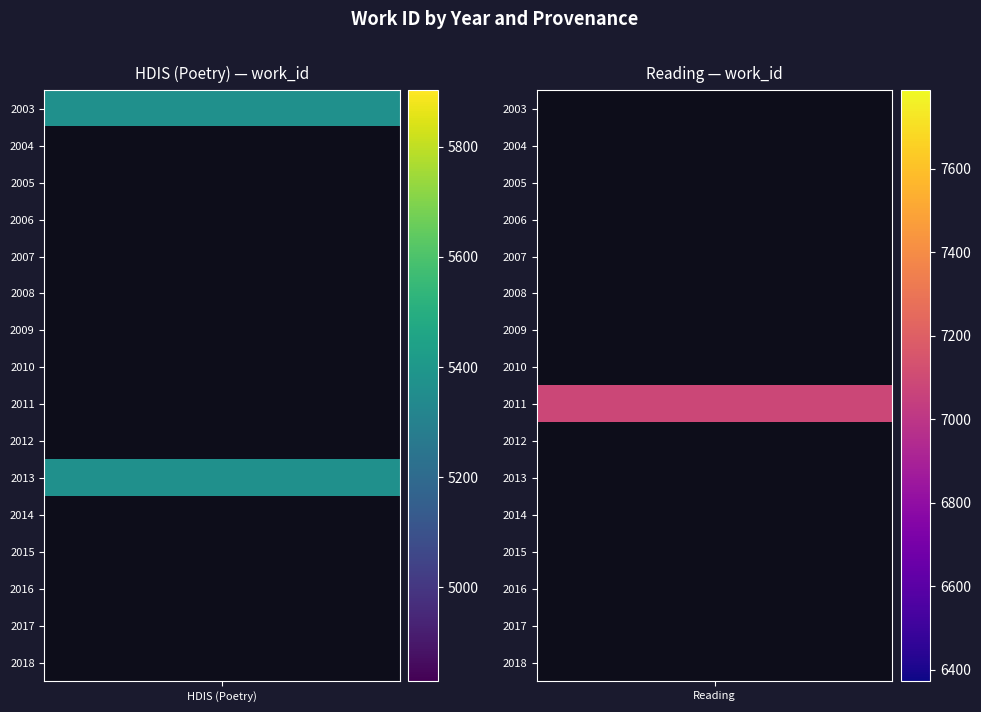

Which series has the widest spread of values?

Reading